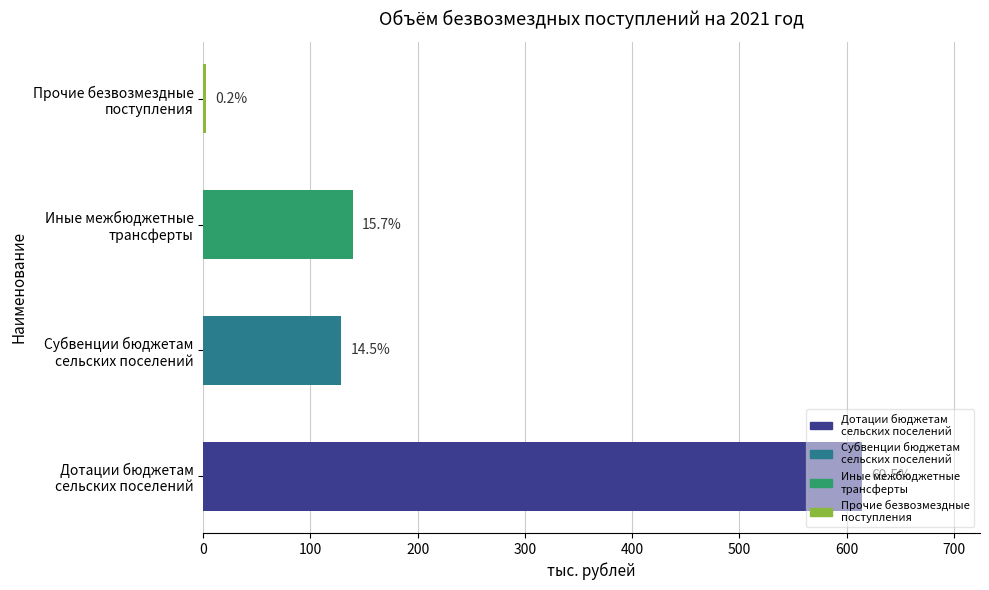

How many data points does each series have?

4